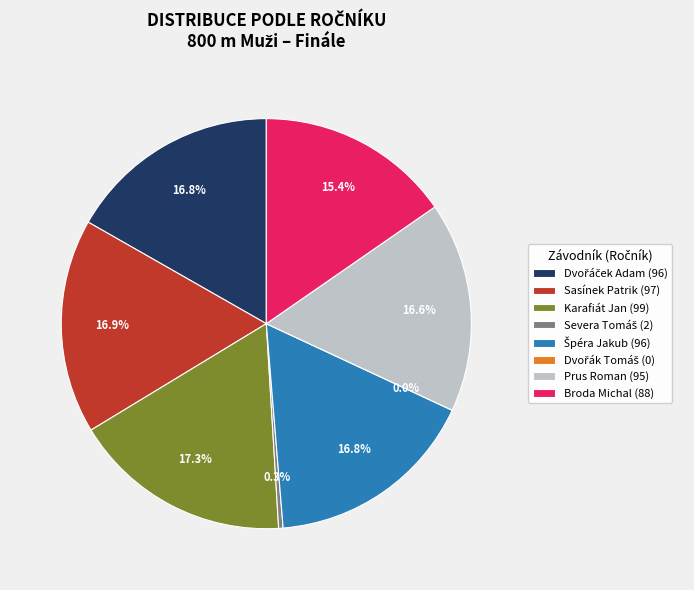

Which category has the smallest portion of the pie?

Dvořák Tomáš